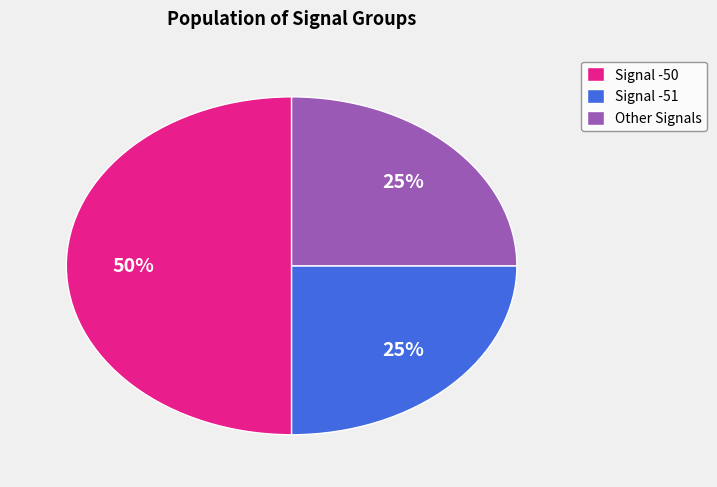

Which category has the biggest portion of the pie?

Signal -50